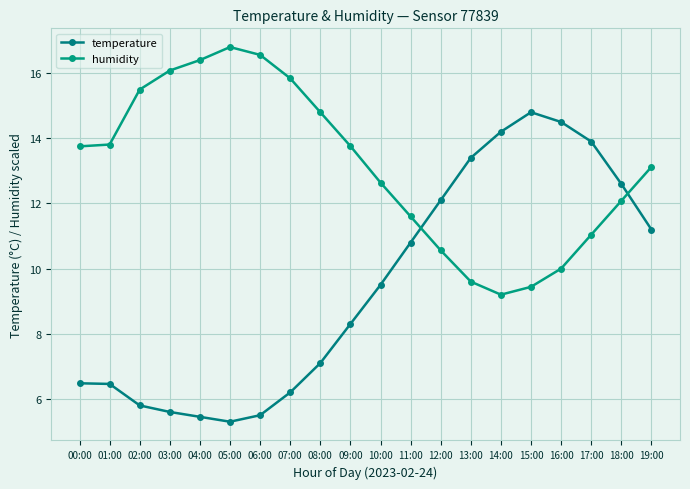

At which category is the sum across all series the highest?

17:00